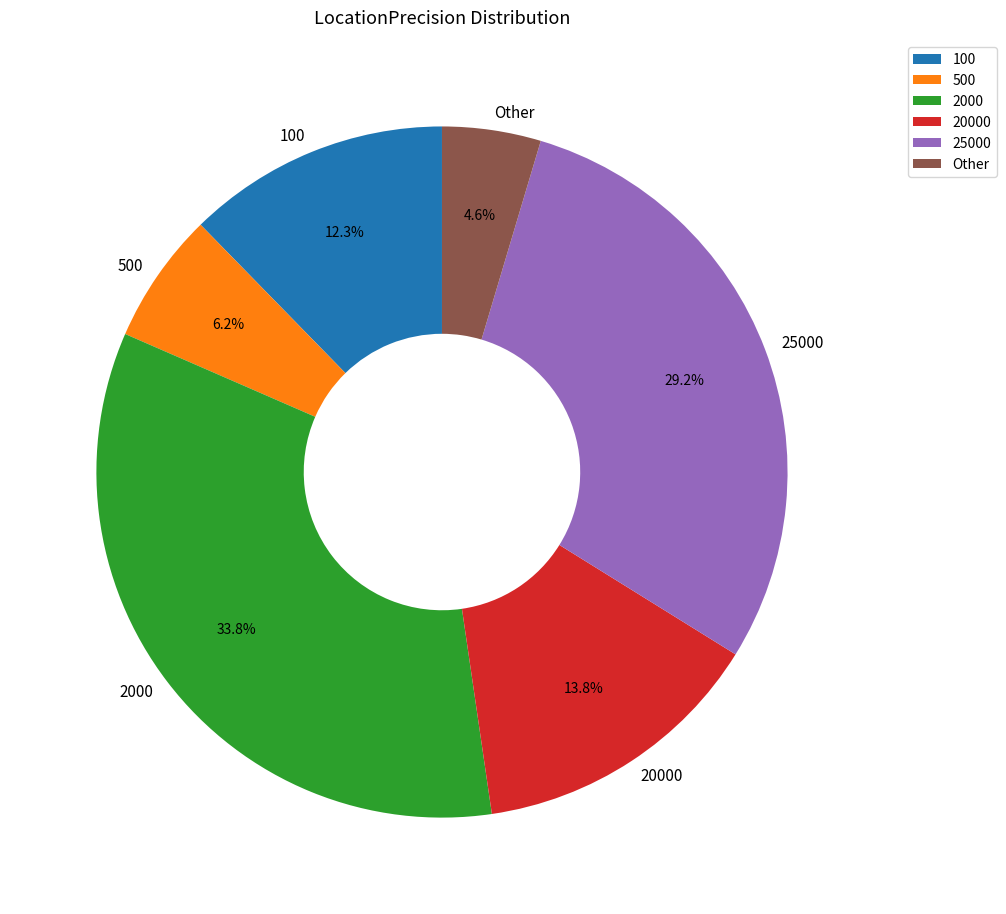

What is the smallest slice in the pie chart?

Other